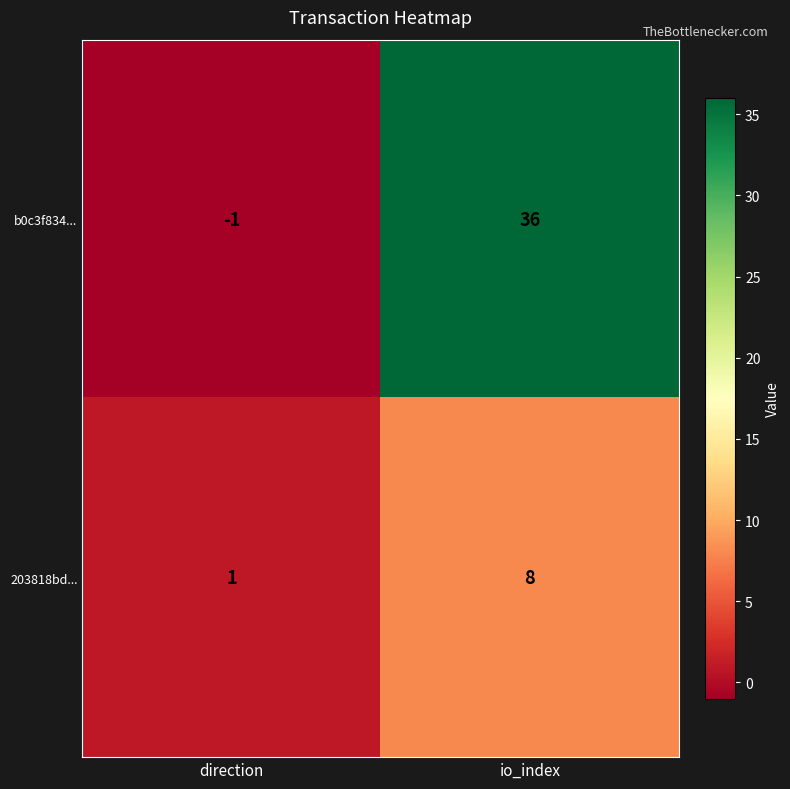

Which category has the lowest value in the b0c3f834... series?

direction